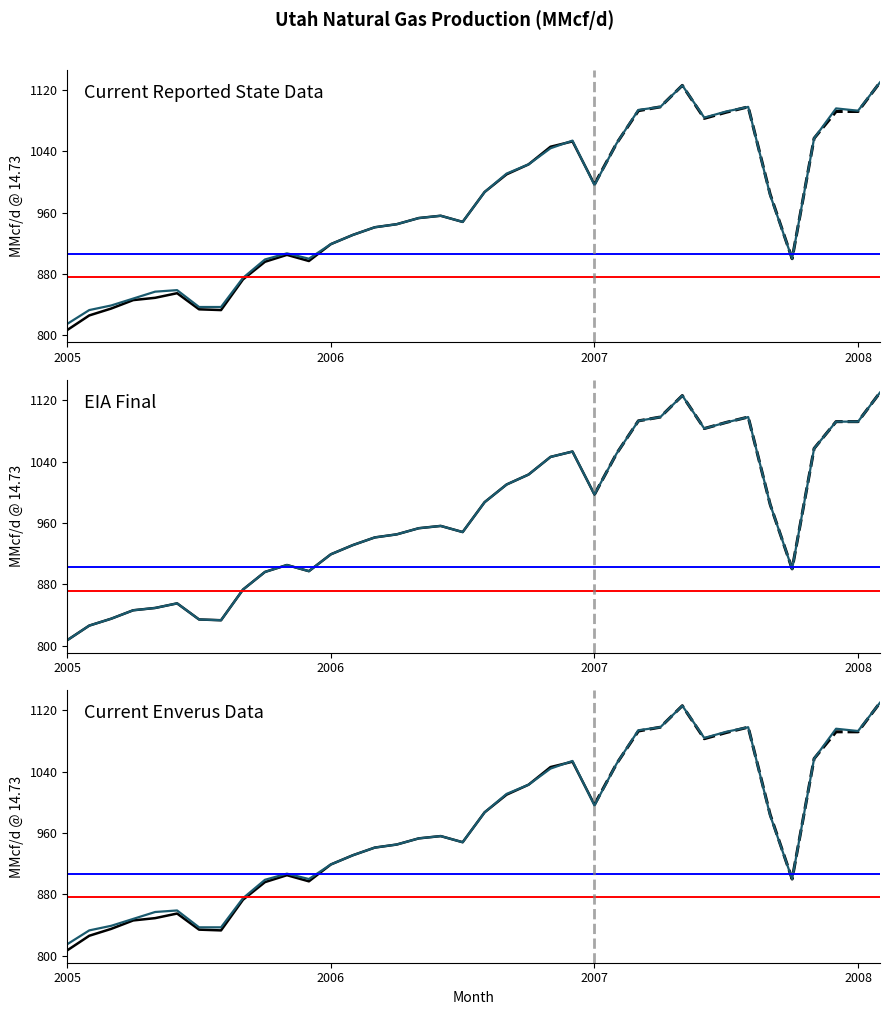

True or false: Current Reported State Data and Current Enverus Data cross at least once.

False